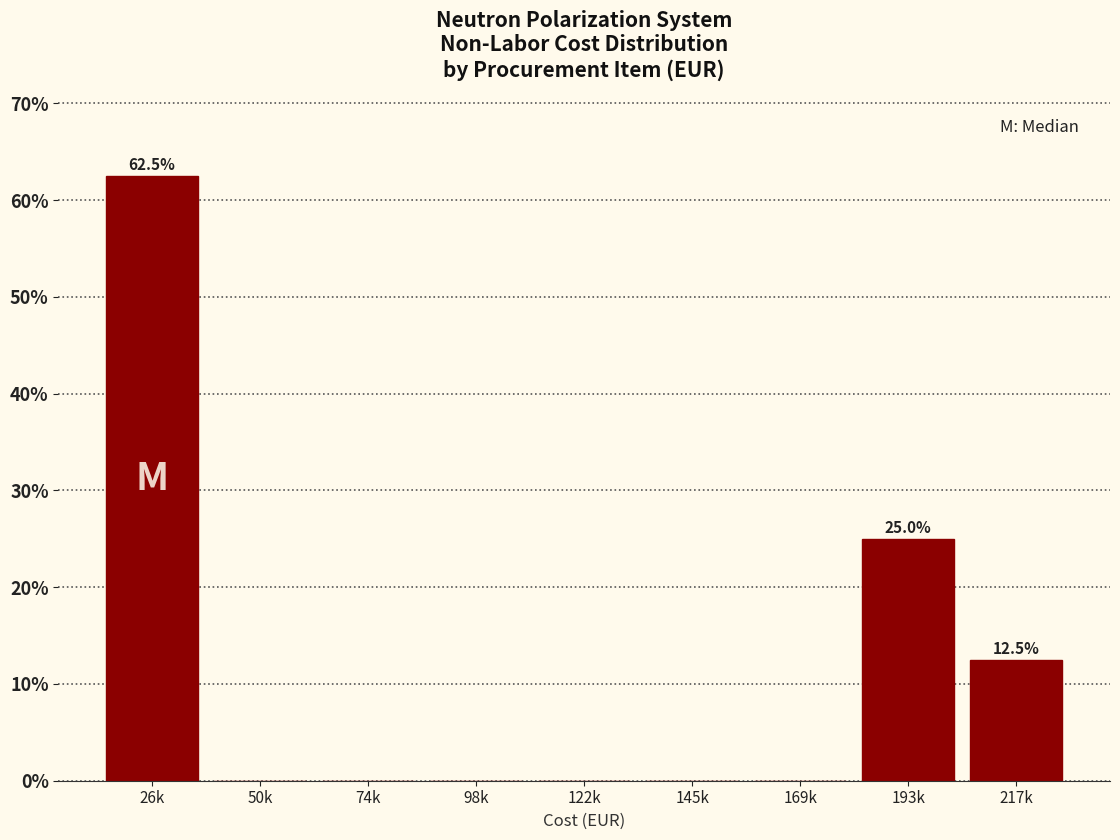

Reading left to right, list all the values displayed in this chart.

26k=62.5	50k=0.0	74k=0.0	98k=0.0	122k=0.0	145k=0.0	169k=0.0	193k=25.0	217k=12.5